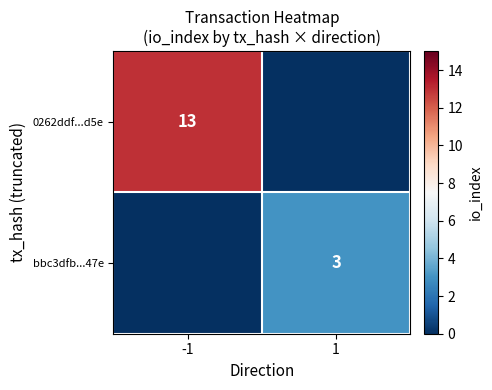

Is the value of bbc3dfb...47e at 1 greater than the value of 0262ddf...d5e at -1?

No